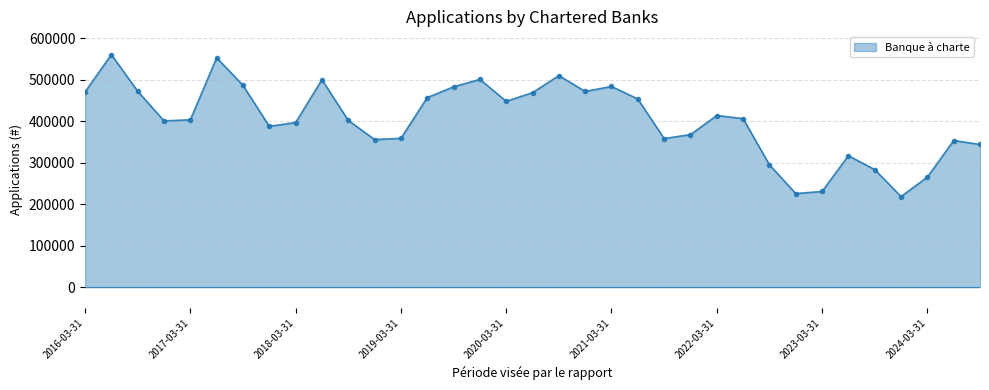

What is the value of the 2nd point from the left?

560684